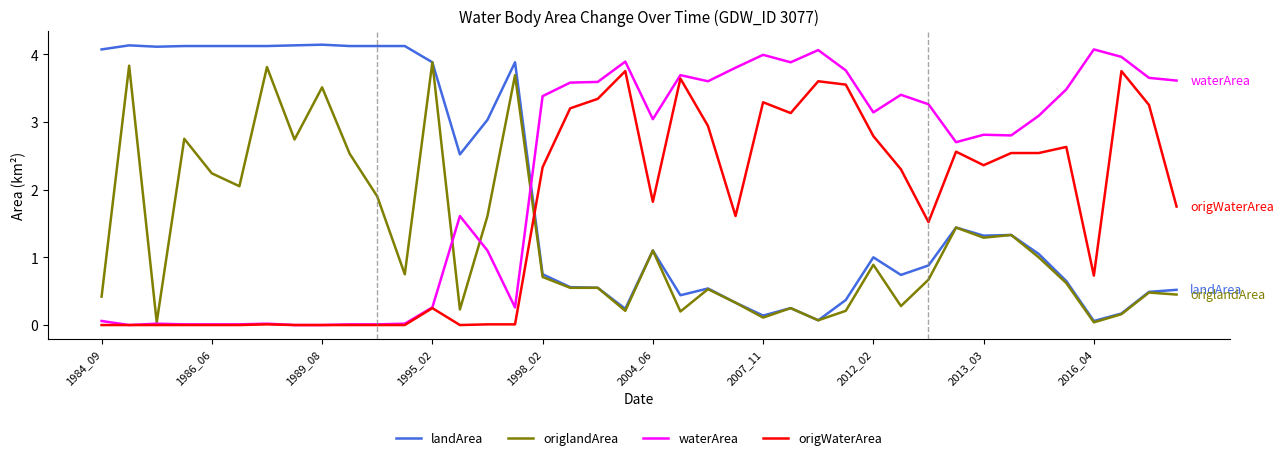

How many values in the waterArea series exceed 3?

21